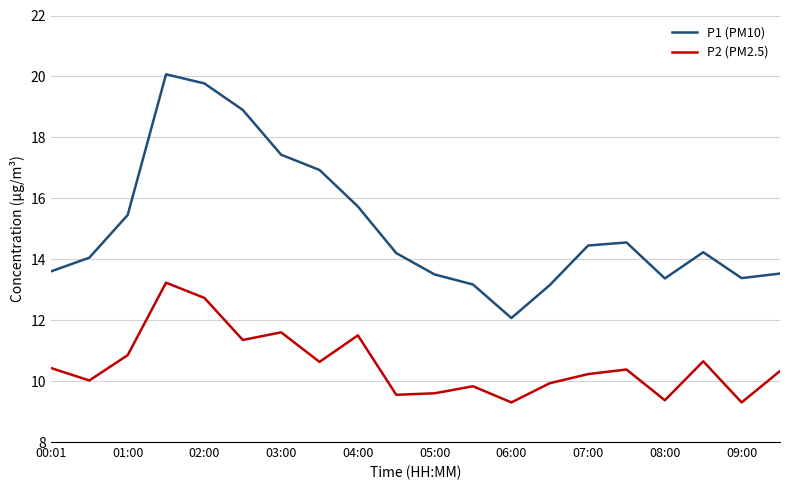

What is the lowest value of the P1 (PM10) series?

12.1